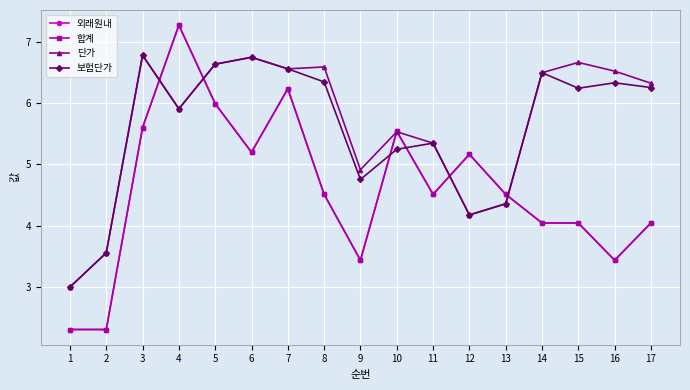

Where is the first local minimum for 합계?

6